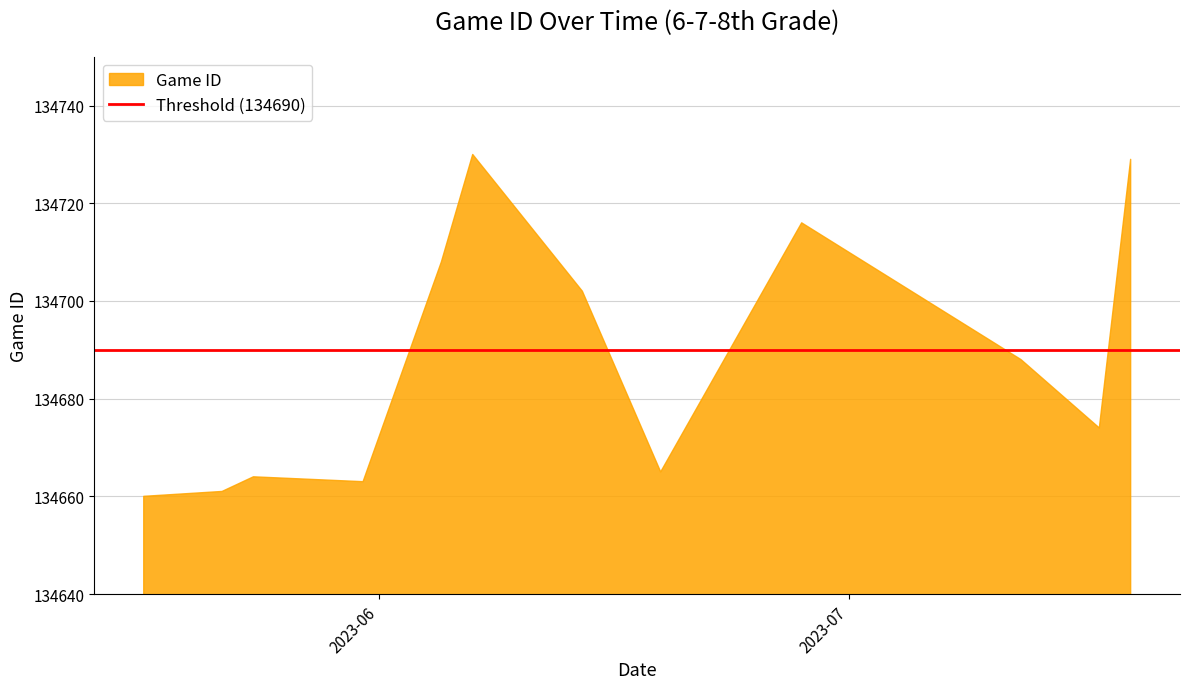

Which has a higher value, 6/7/23 or 7/19/23?

6/7/23